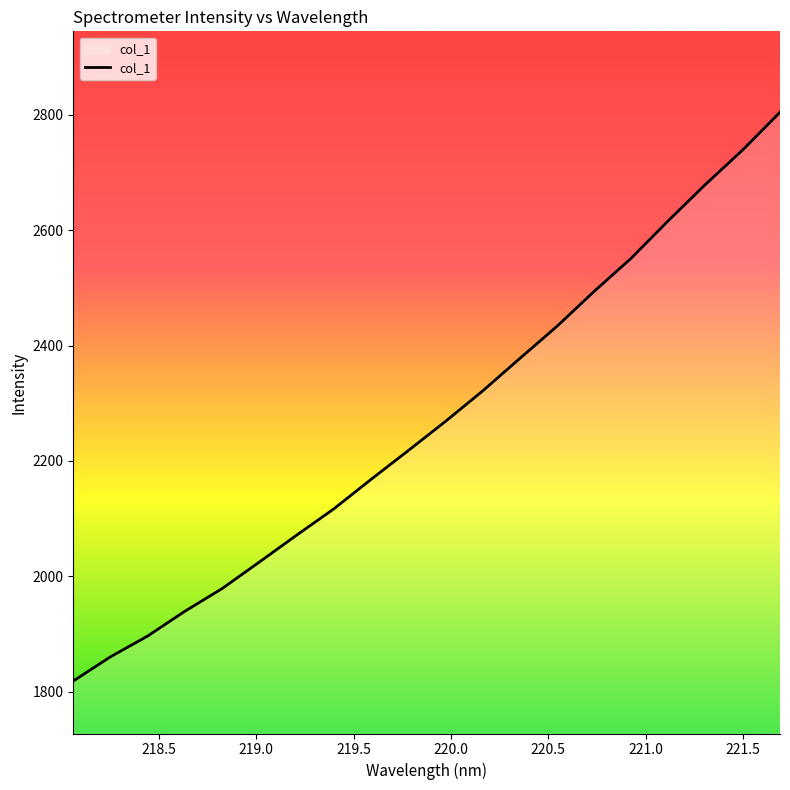

What is the minimum value shown in the chart?

1818.7